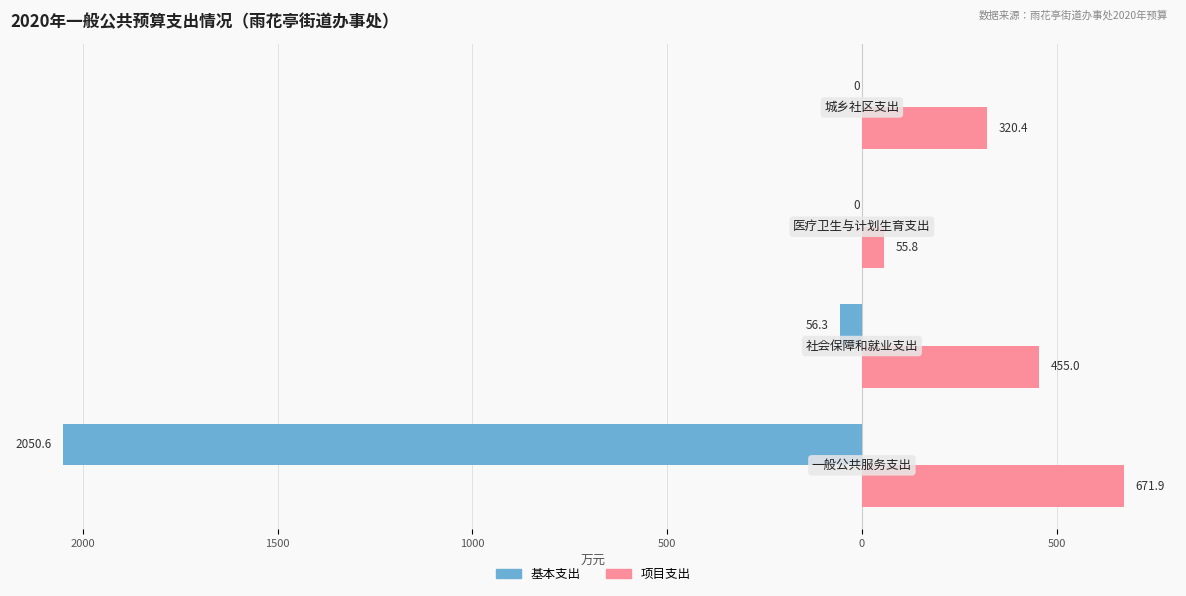

What are all the series names shown in the legend?

基本支出, 项目支出